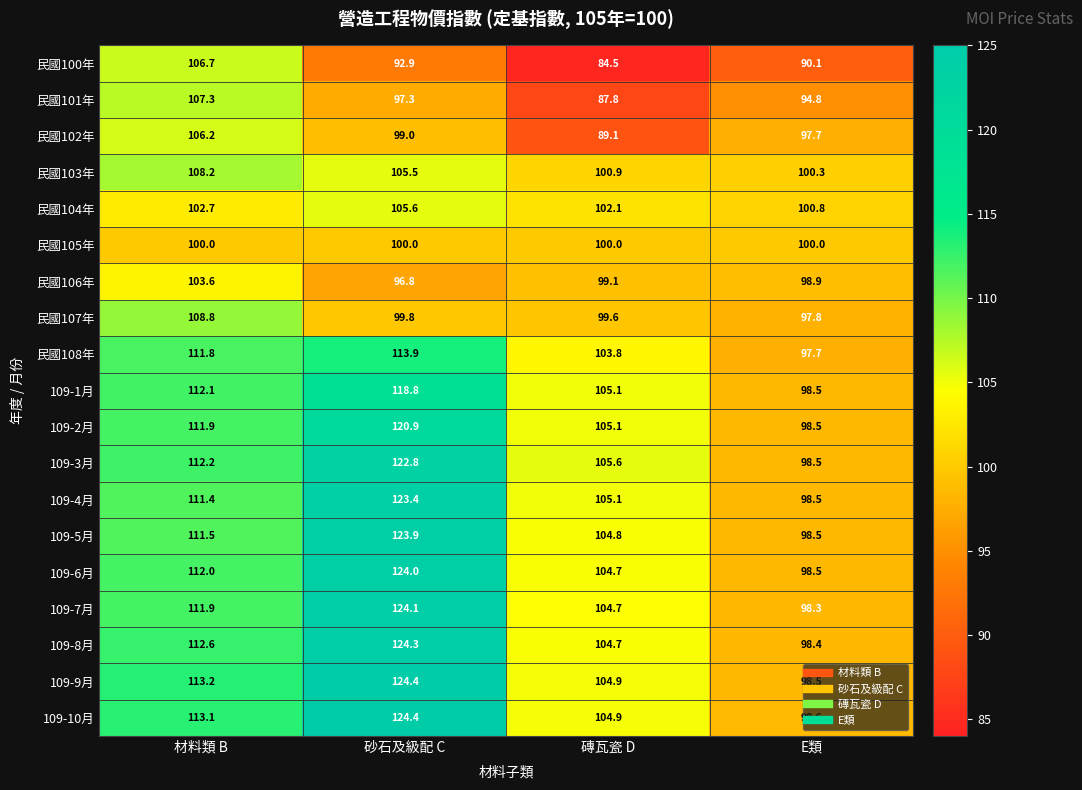

Is it true that 109-1月 equals 162.7 at 材料類 B?

False